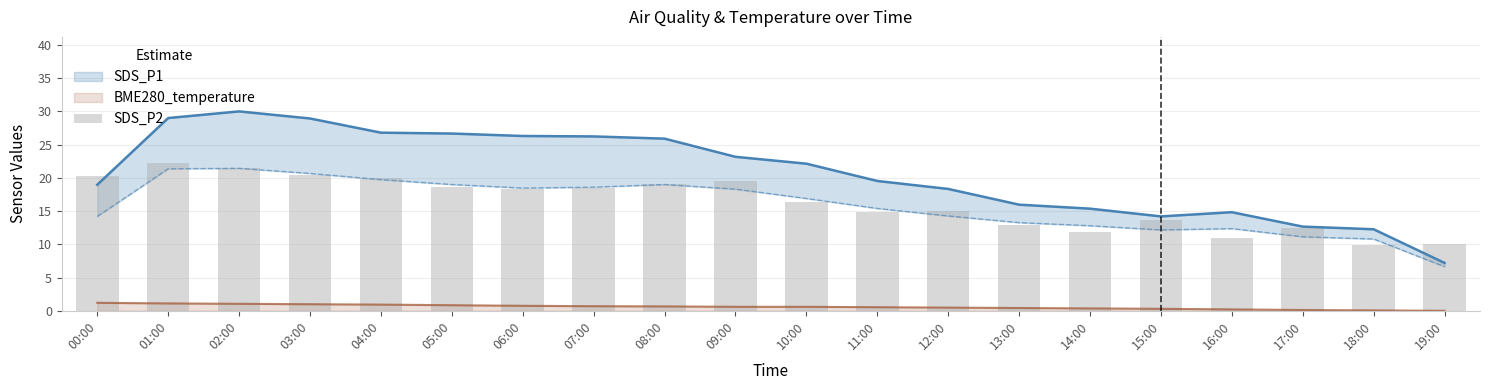

Rank the categories by value from highest to lowest.

01:00, 02:00, 03:00, 00:00, 04:00, 09:00, 08:00, 05:00, 07:00, 06:00, 10:00, 12:00, 11:00, 15:00, 13:00, 17:00, 14:00, 16:00, 19:00, 18:00